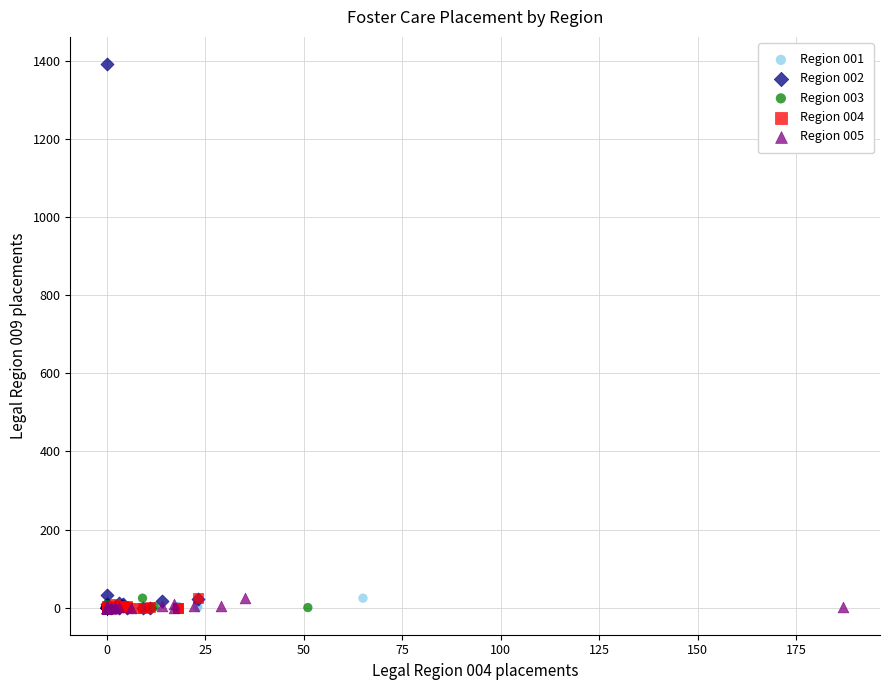

Which series has the widest spread of Y values?

Region 002